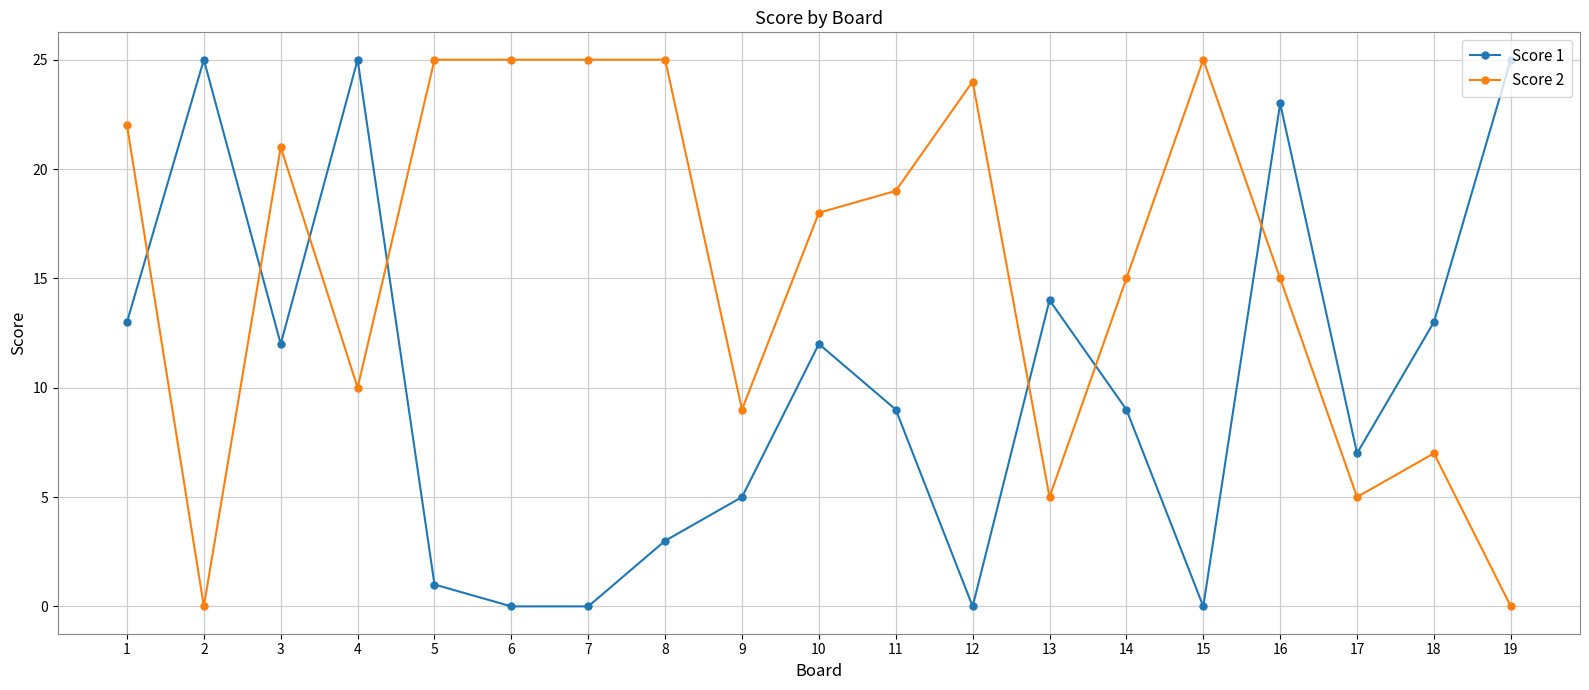

True or false: Score 1 has a value of 25 at 19.

True